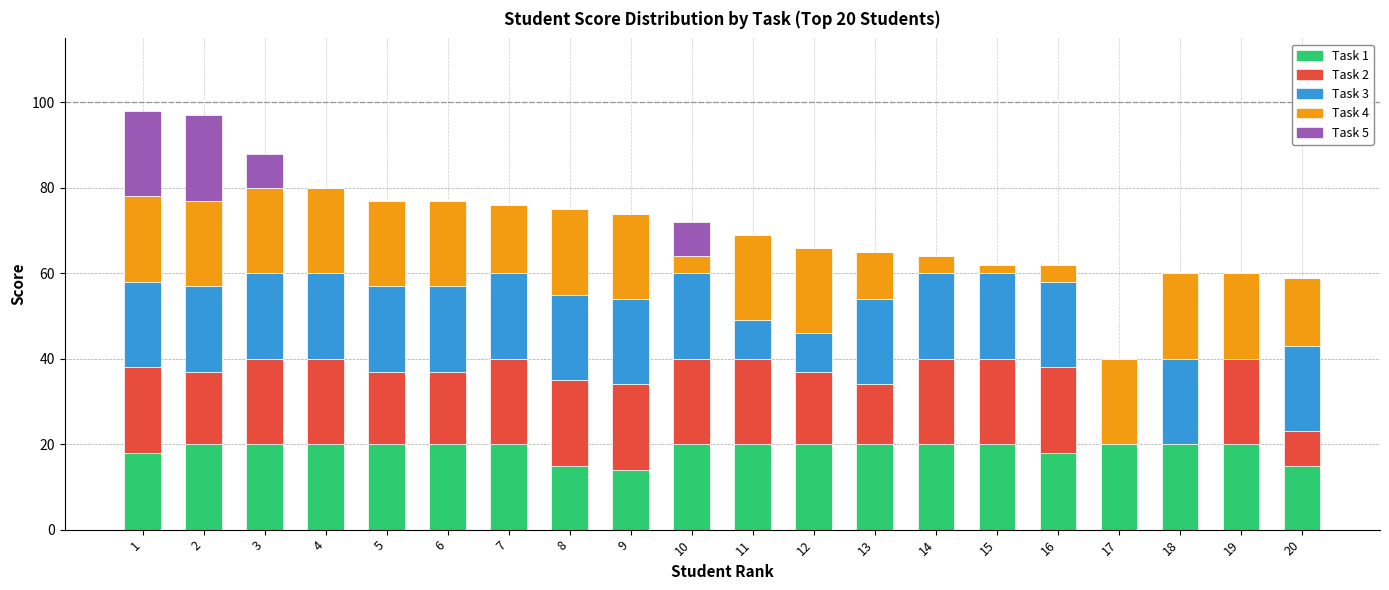

Does the chart contain stacked bars?

Yes